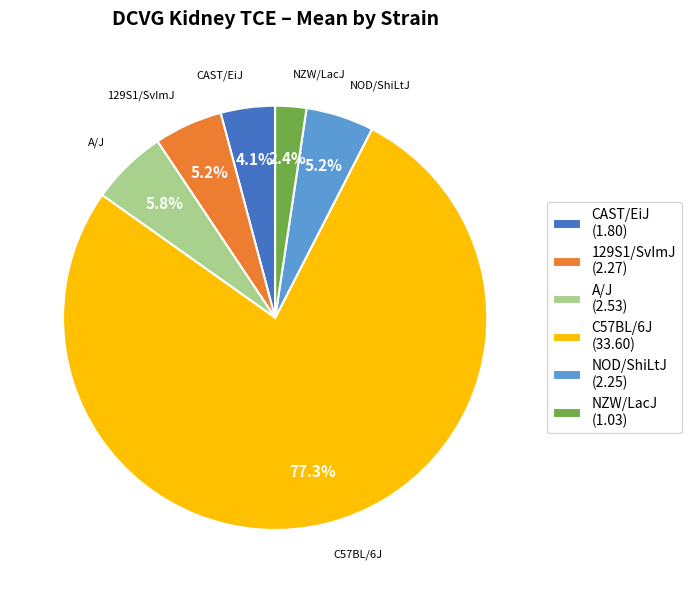

What is the largest slice in the pie chart?

C57BL/6J